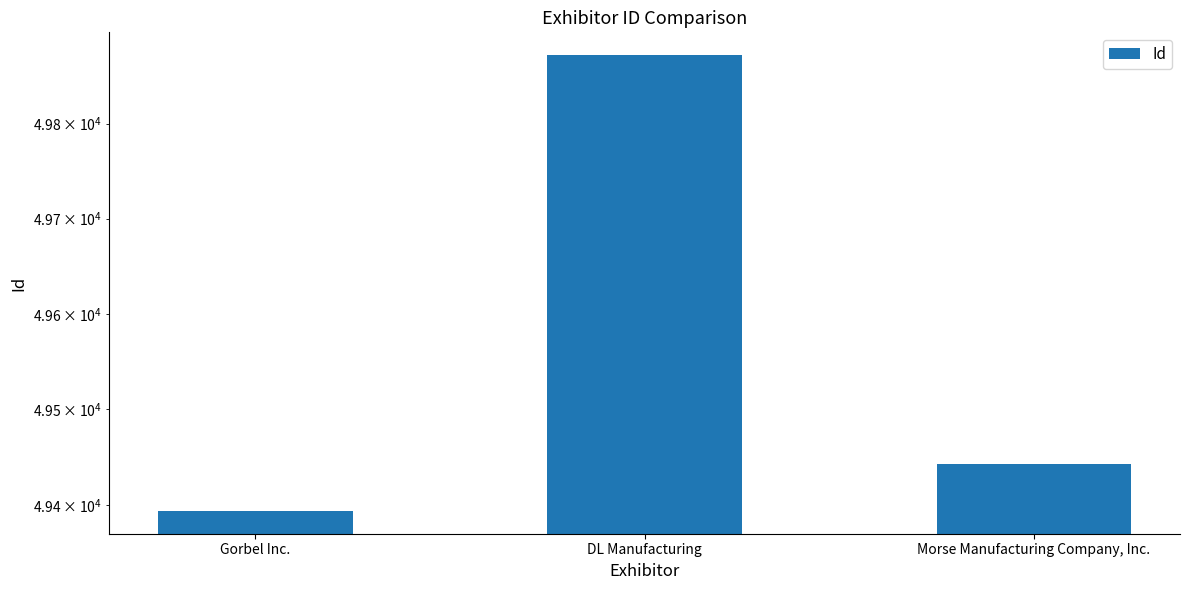

Reading left to right, what are all the values shown in this chart?

49394	49872	49443